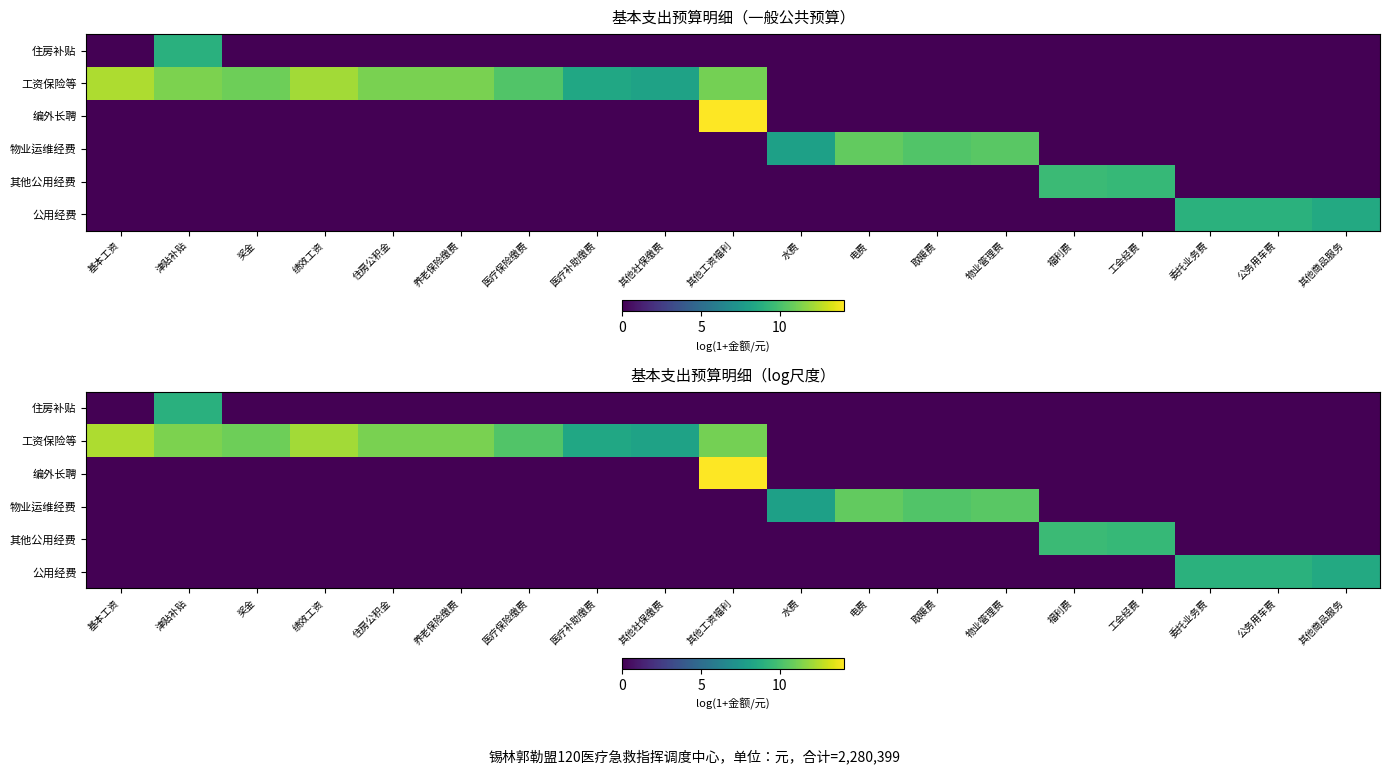

True or false: 物业运维经费 has a value of 3.7 at 其他工资福利.

False